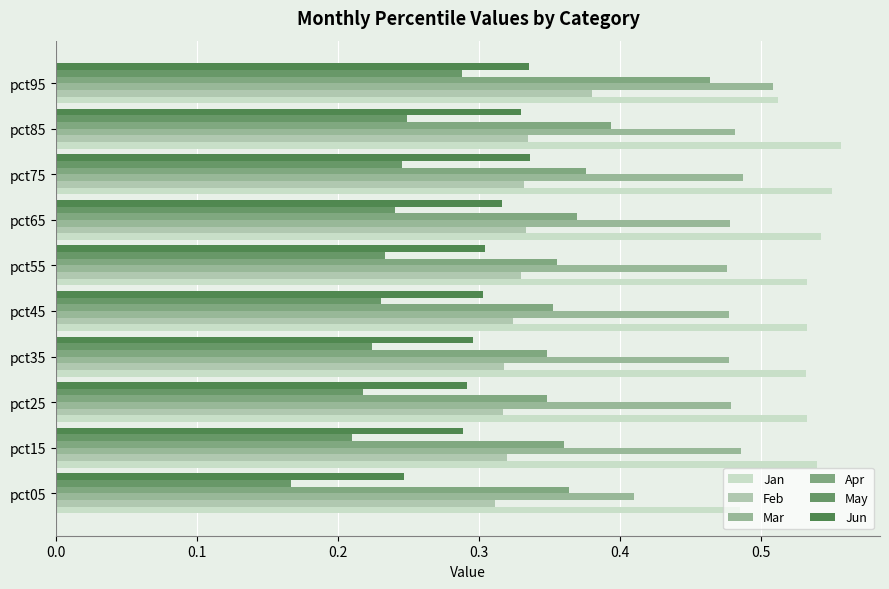

What is the maximum value for Jan?

0.6